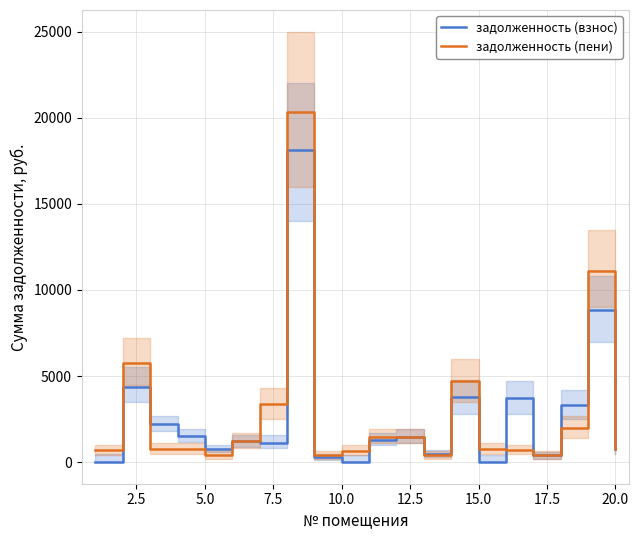

Is this an area chart (filled region under the line)?

No